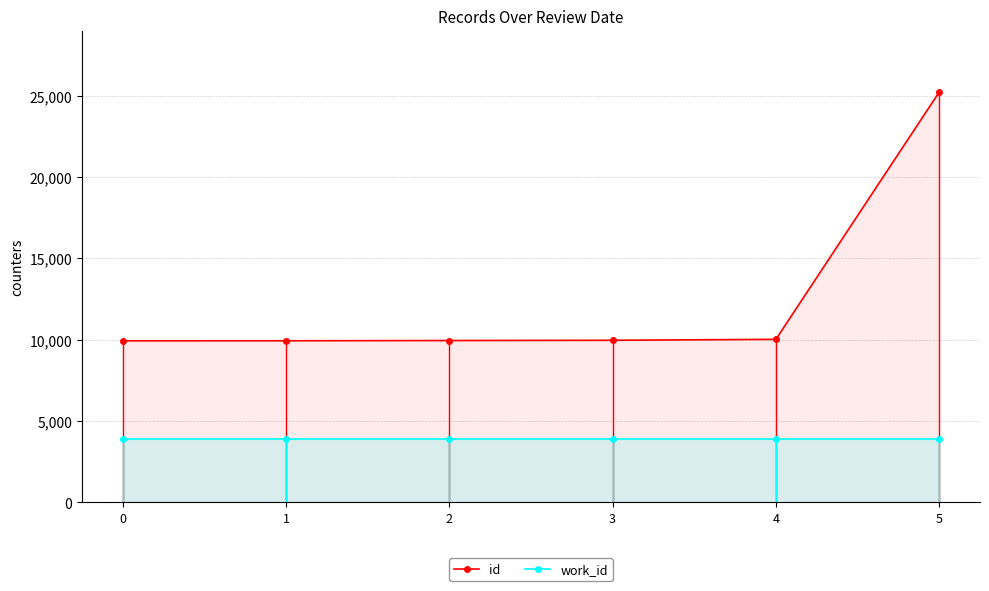

What is the spread (max minus min) of values at 3?

6096